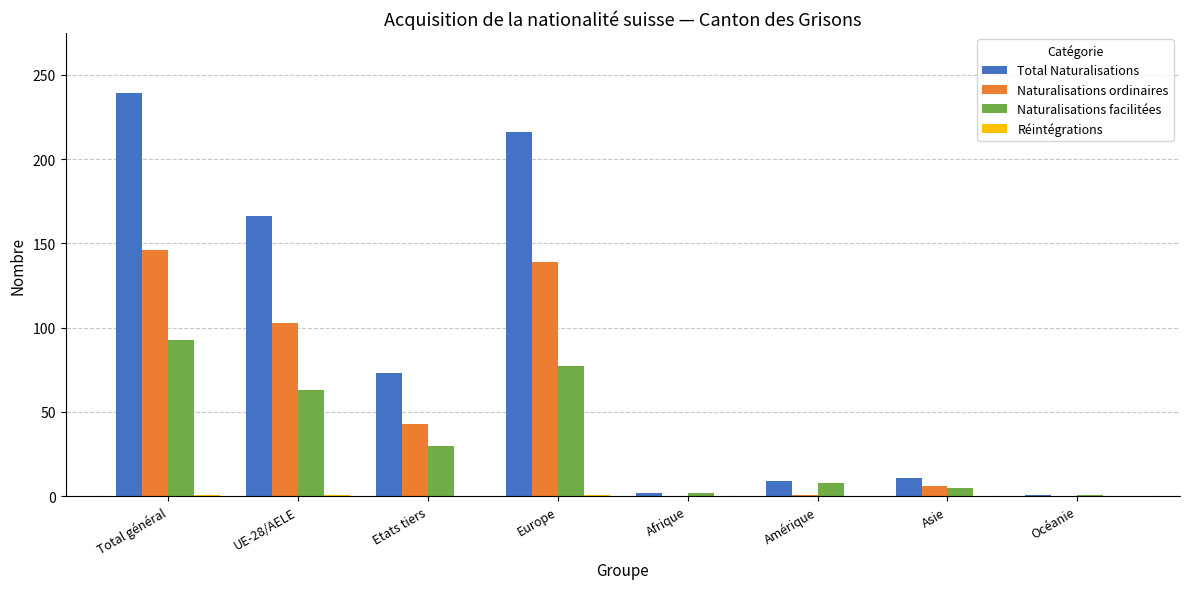

At which category is the sum across all series the highest?

Total général